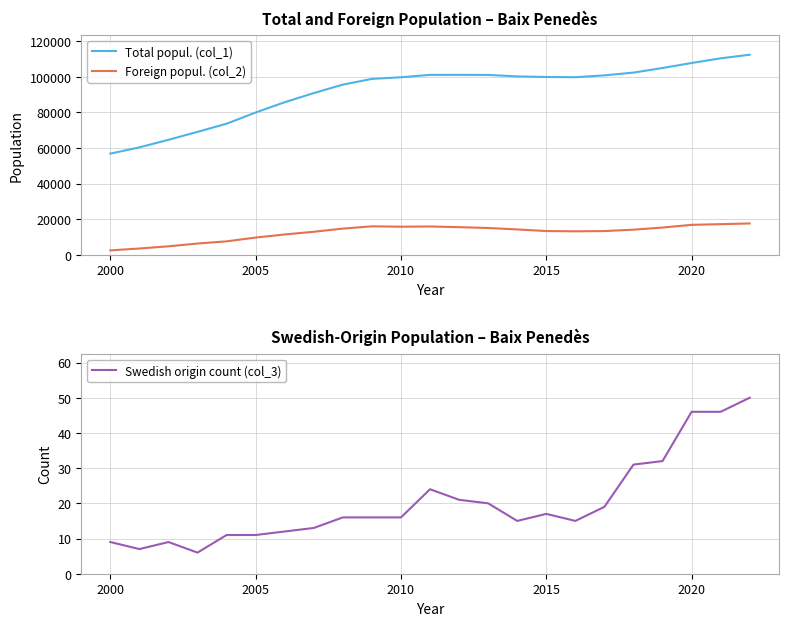

What is the lowest value of the Swedish origin count (col_3) series?

6